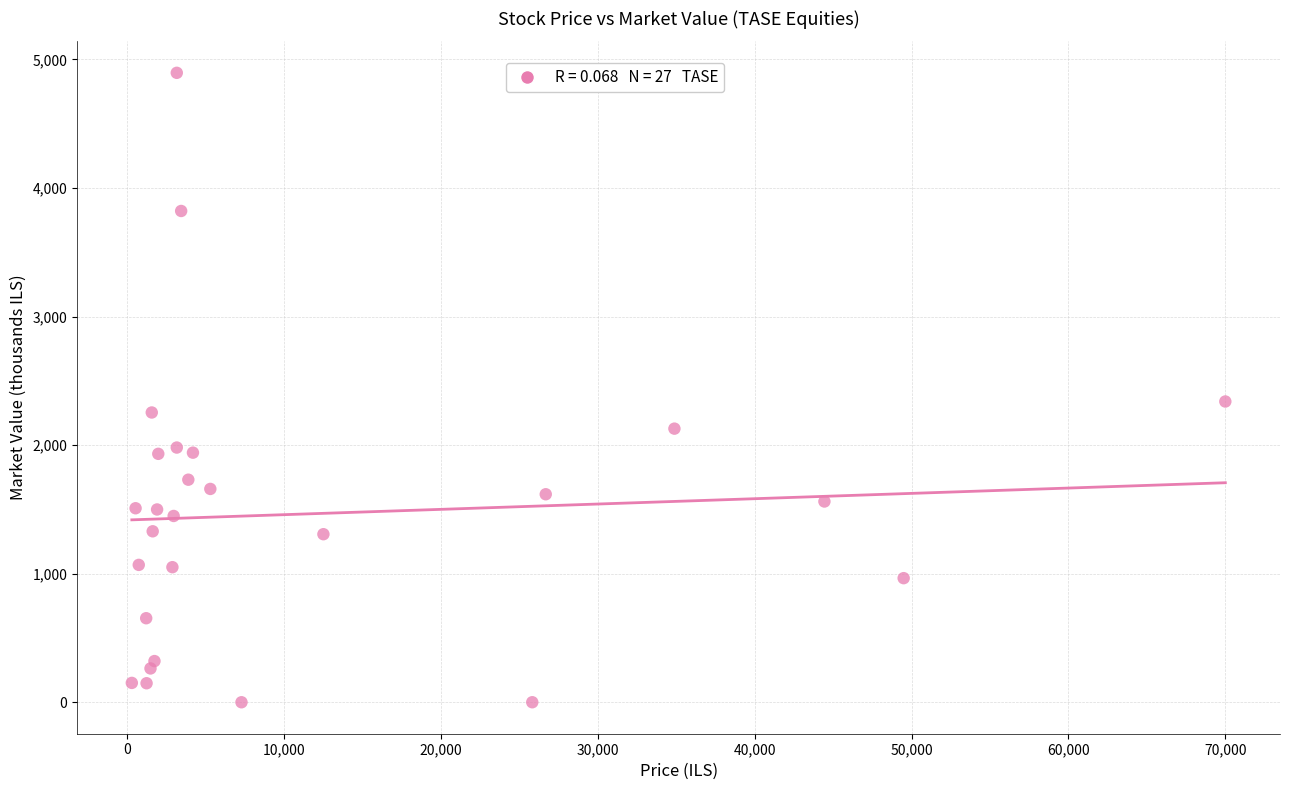

What is the range of X values (max minus min)?

69690.1